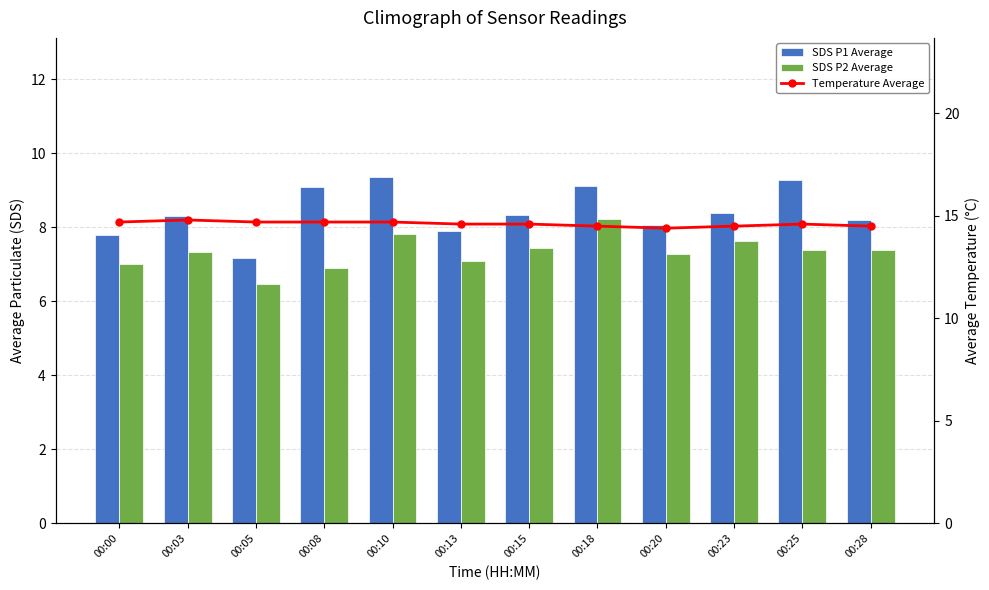

What is the value of the SDS P1 Average bar at the 9th from the left?

8.1